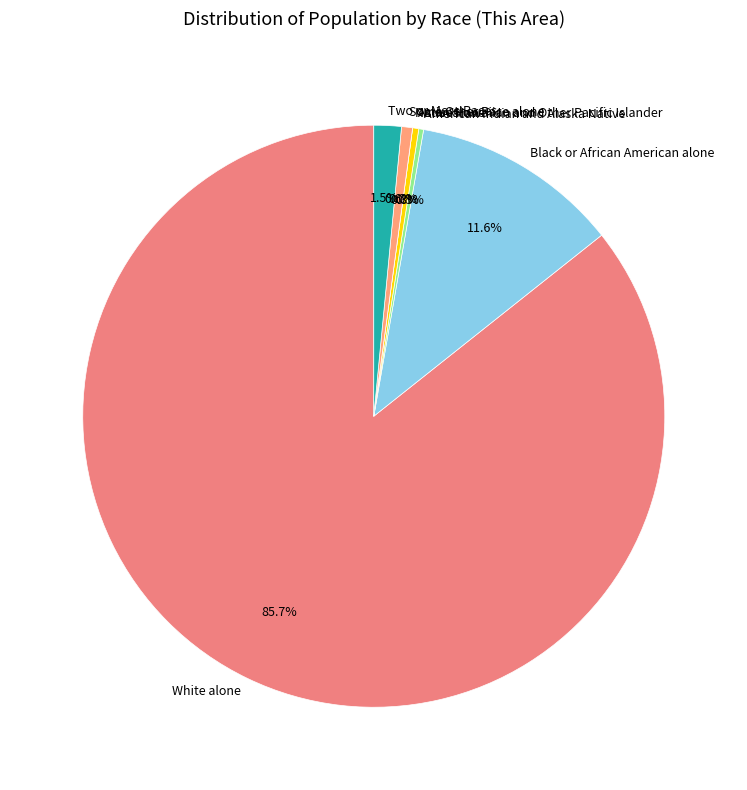

Does White alone represent more than half of the total?

Yes